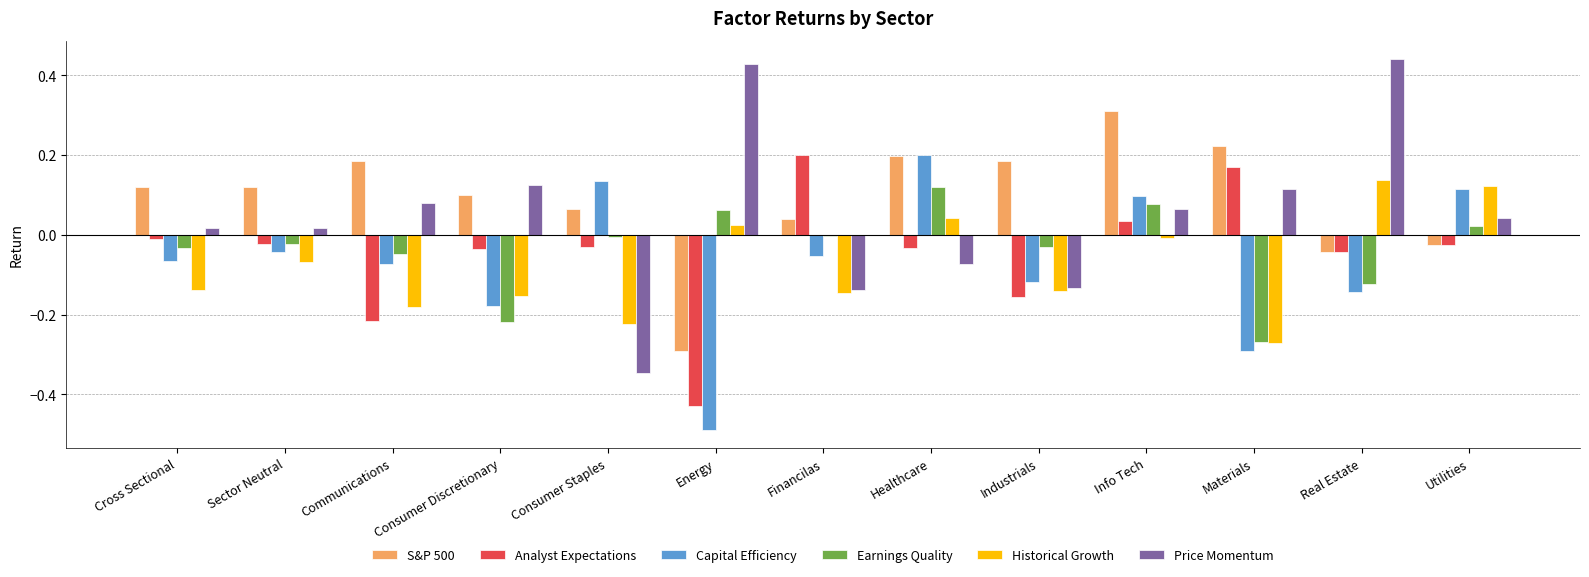

What is the spread (max minus min) of values at Consumer Discretionary?

0.3